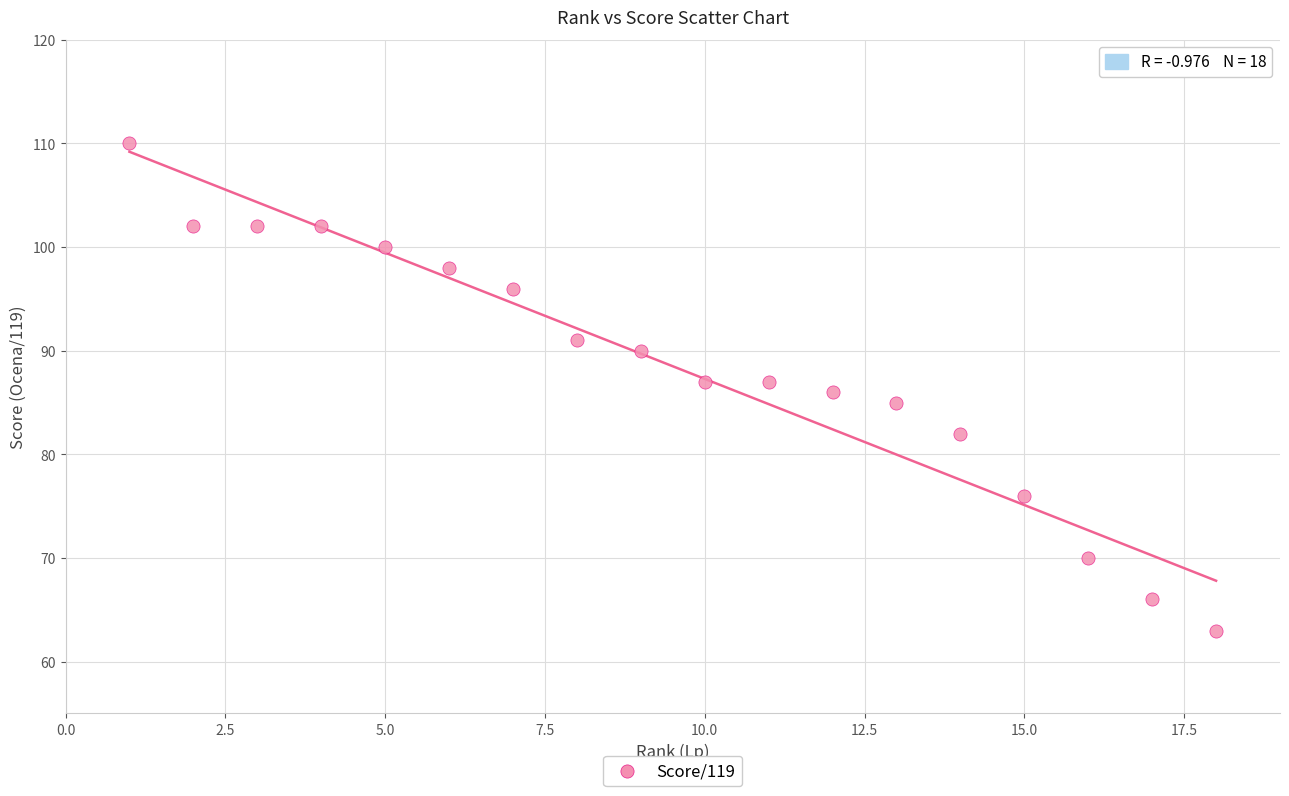

What is the range of Y values (max minus min)?

47